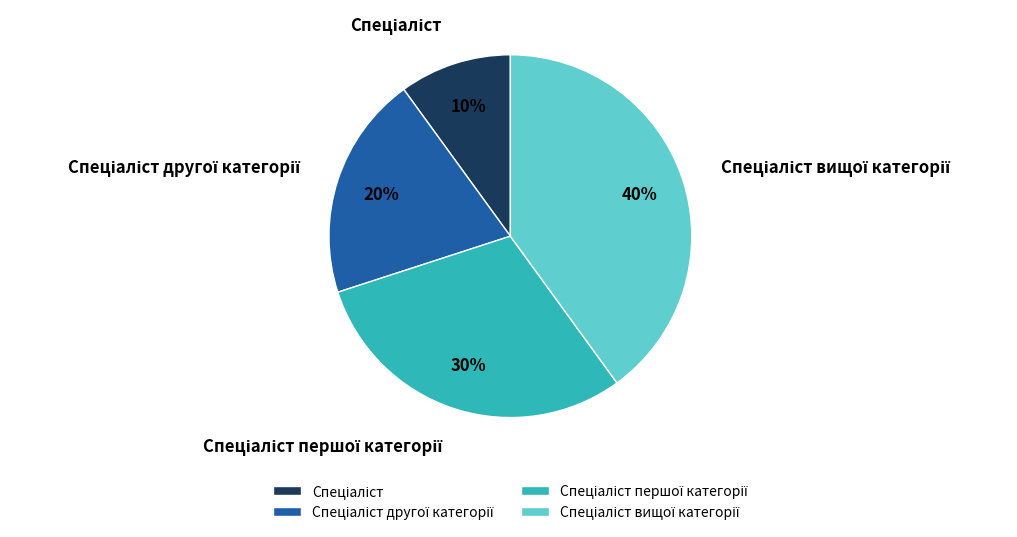

To the nearest percent, what is the difference between the largest and smallest slice percentages?

30%